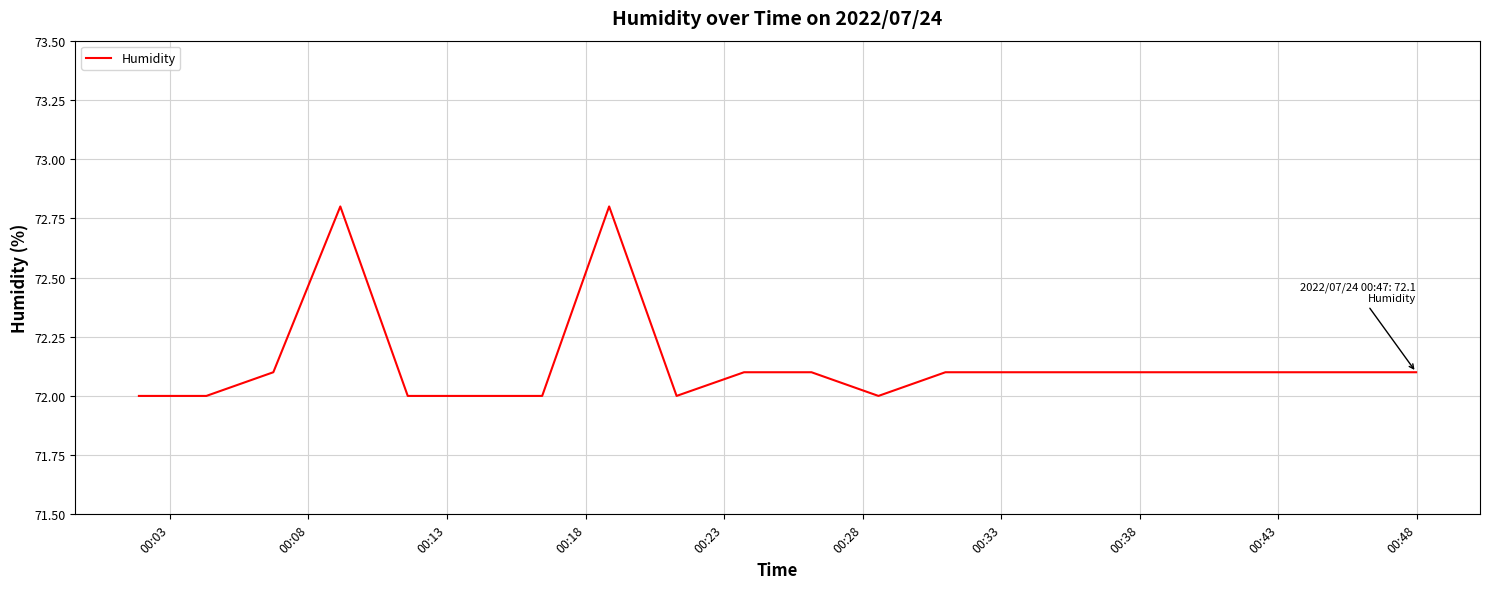

What is the minimum value shown in the chart?

72.0